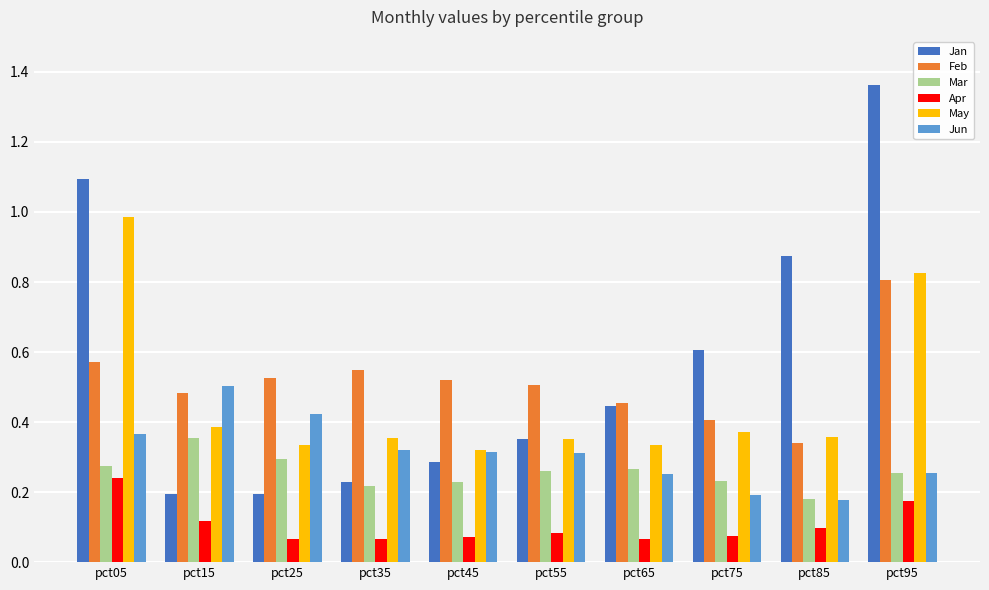

Which series has the largest total across all categories?

Jan